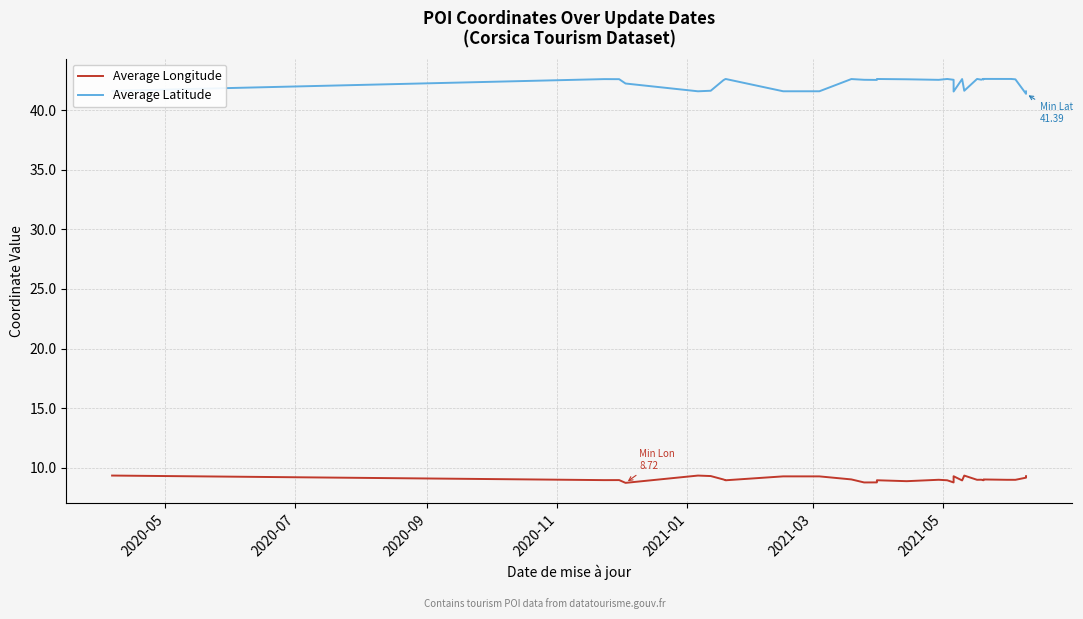

Reading right to left, list all the values displayed in this chart.

Average Longitude: 9.3	9.3	9.2	9.2	9.0	9.0	9.0	9.0	9.0	9.0	8.9	9.0	9.0	9.3	8.9	9.3	8.8	8.9	9.0	9.0	9.0	8.9	8.9	8.9	8.8	8.8	9.0	9.3	9.3	8.9	8.9	9.0	9.0	9.3	9.3	8.7	9.0	9.0	9.3
Average Latitude: 41.6	41.6	41.4	41.4	42.6	42.6	42.6	42.6	42.6	42.6	42.6	42.6	42.6	41.6	42.6	41.6	42.6	42.6	42.6	42.6	42.6	42.6	42.6	42.6	42.6	42.6	42.6	41.6	41.6	42.6	42.6	42.5	42.5	41.6	41.6	42.3	42.6	42.6	41.6